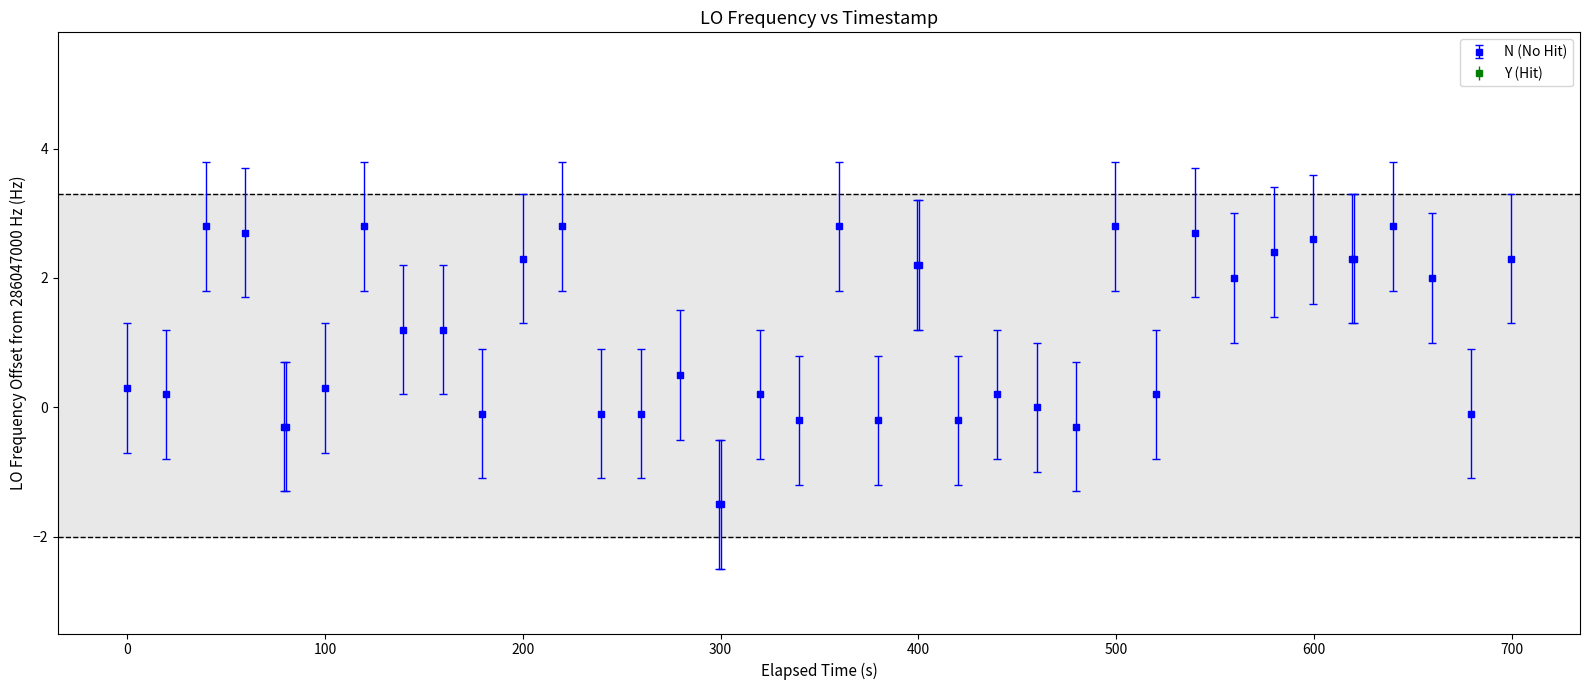

What is the maximum value shown in the chart?

2.8